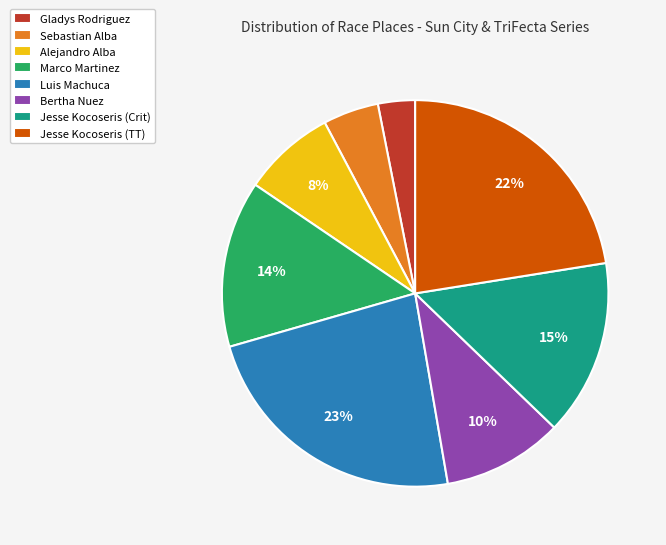

How many segments does this pie chart have?

8